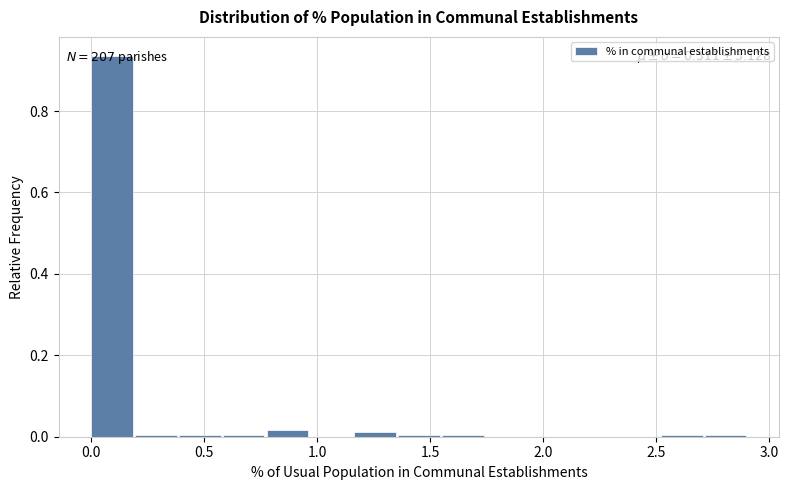

Around what value on the x-axis is the tallest bar? Give the approximate position of its centre, as read against the axis.

0.10